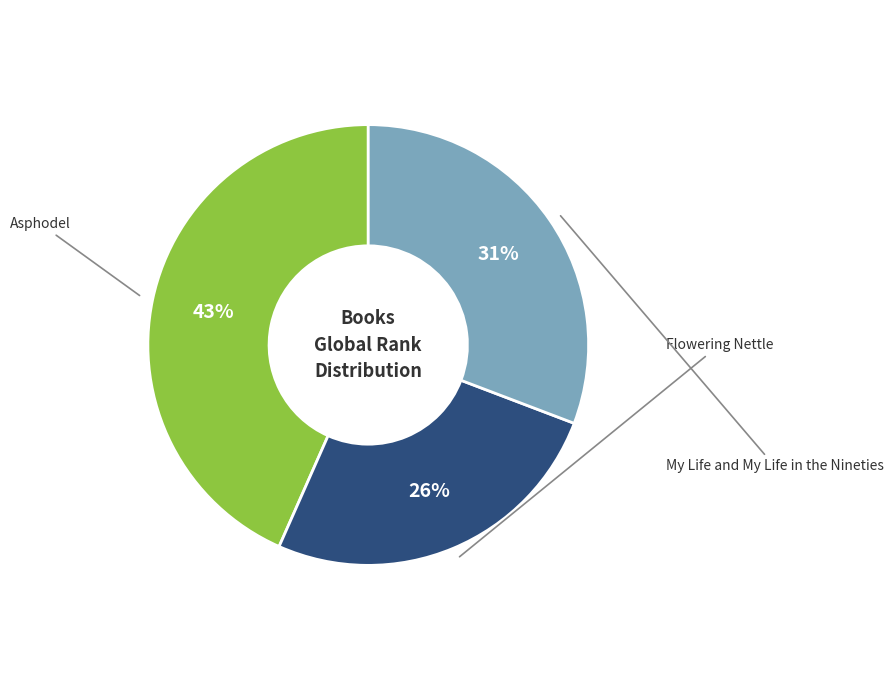

True or false: My Life and My Life in the Nineties accounts for 45% of the total.

False